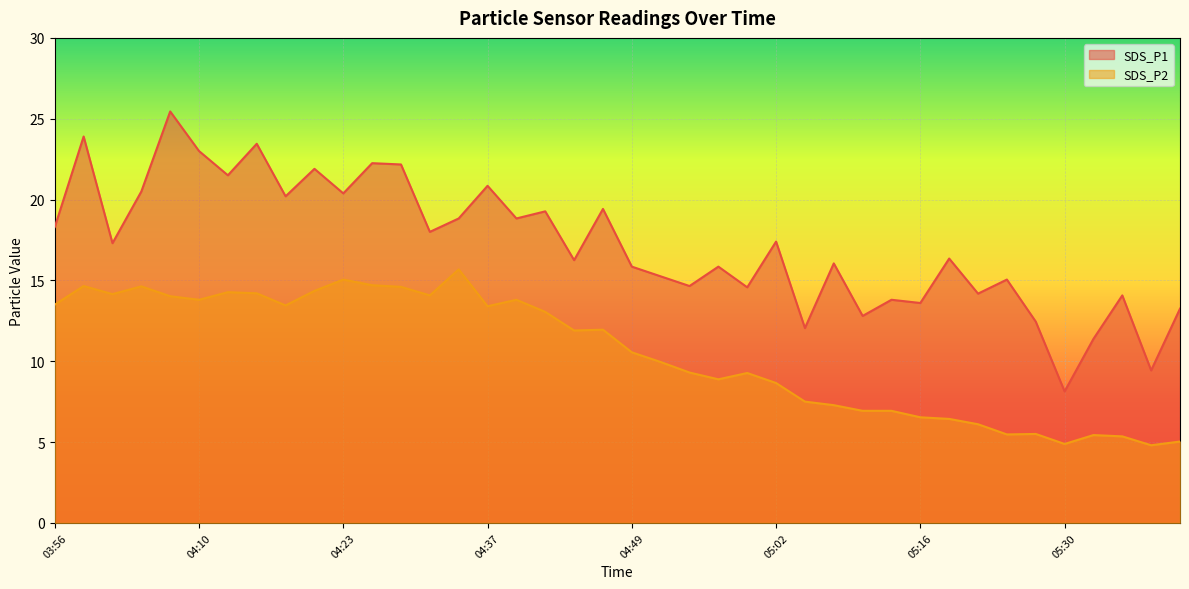

What is the value of the SDS_P1 point at the 40th from the left?

13.2